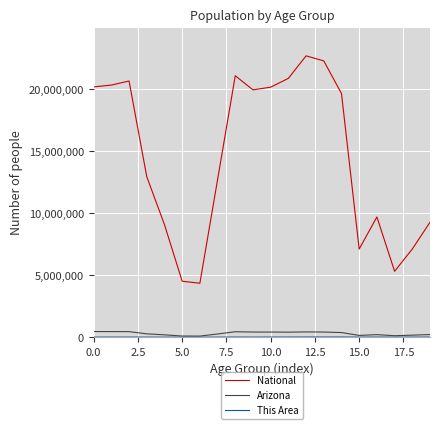

What is the difference between the second highest and second lowest values in the National series?

17778996